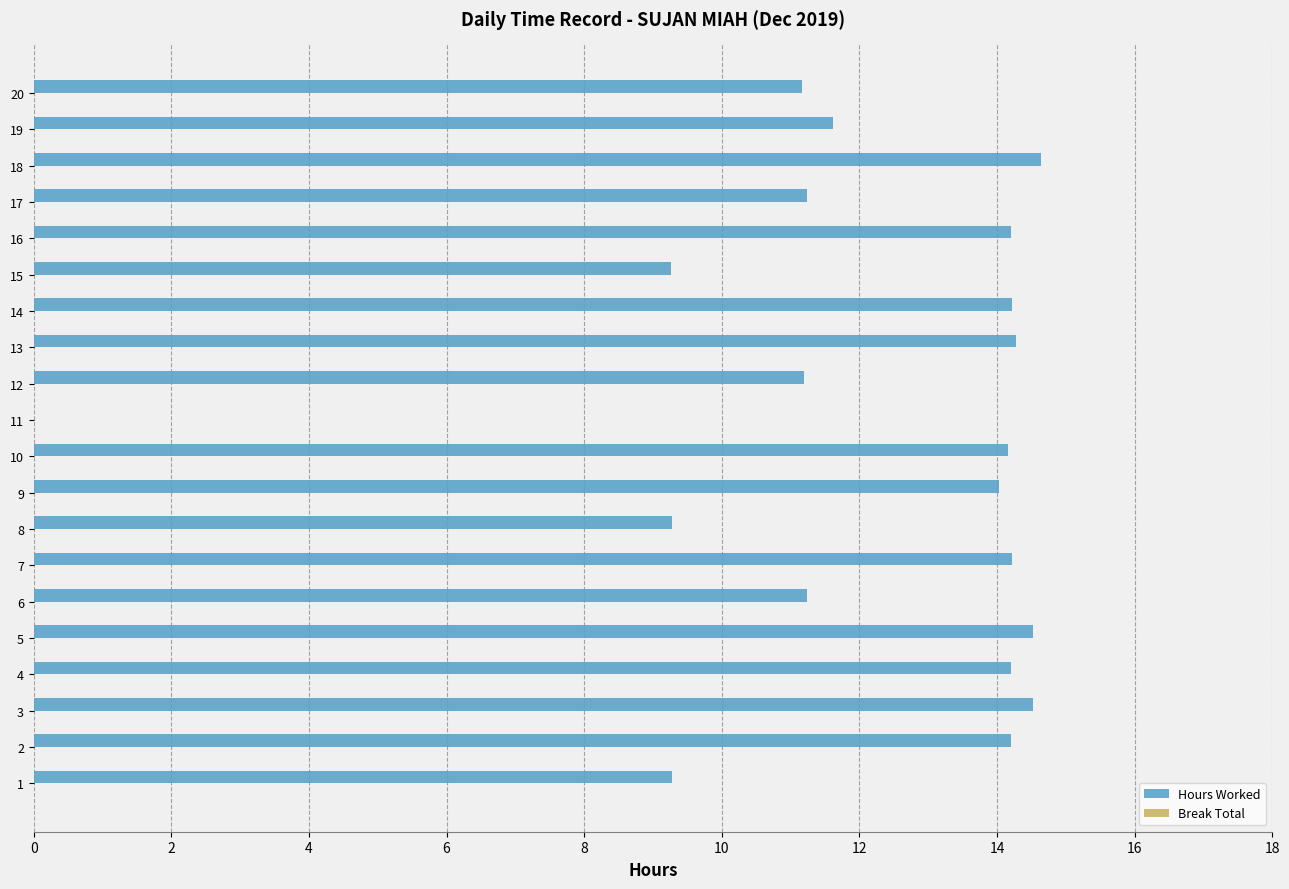

True or false: the data shows 14.2 at 4.

True